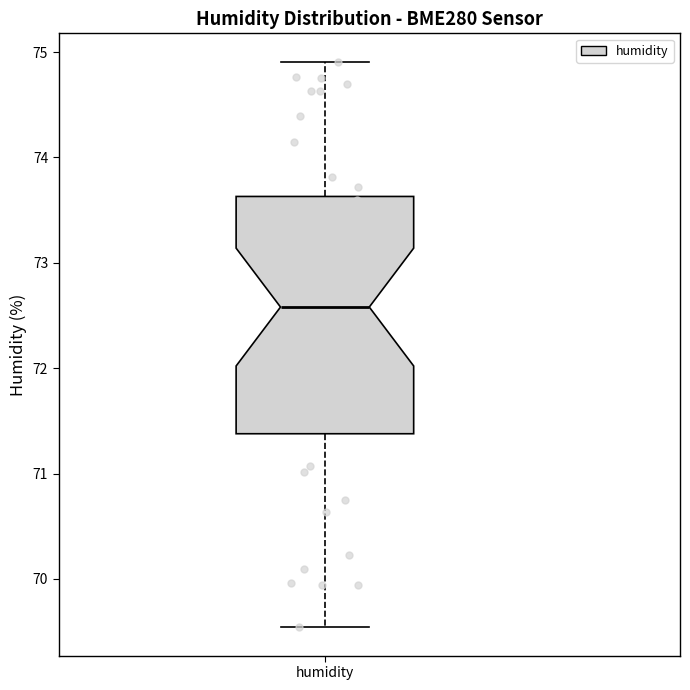

Where is the lower edge of the box for humidity on the y-axis? The values are not printed on the chart, so give them approximately, as read against the axis.

71.4